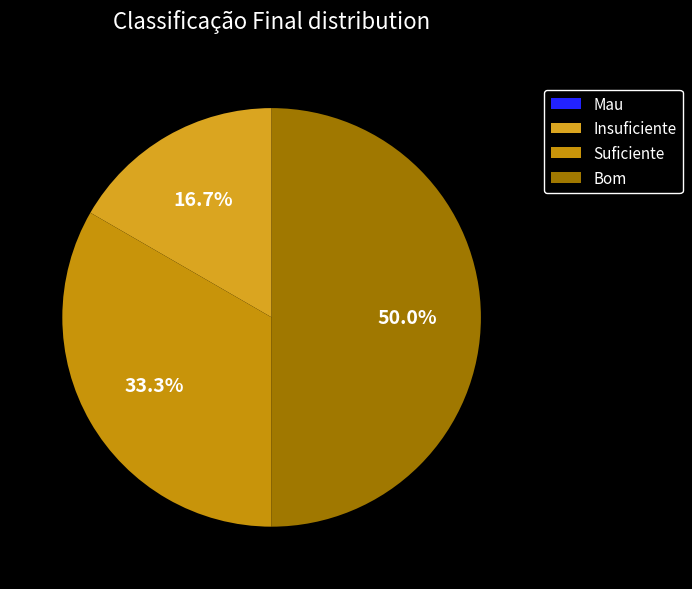

Which slice is the smallest?

Mau